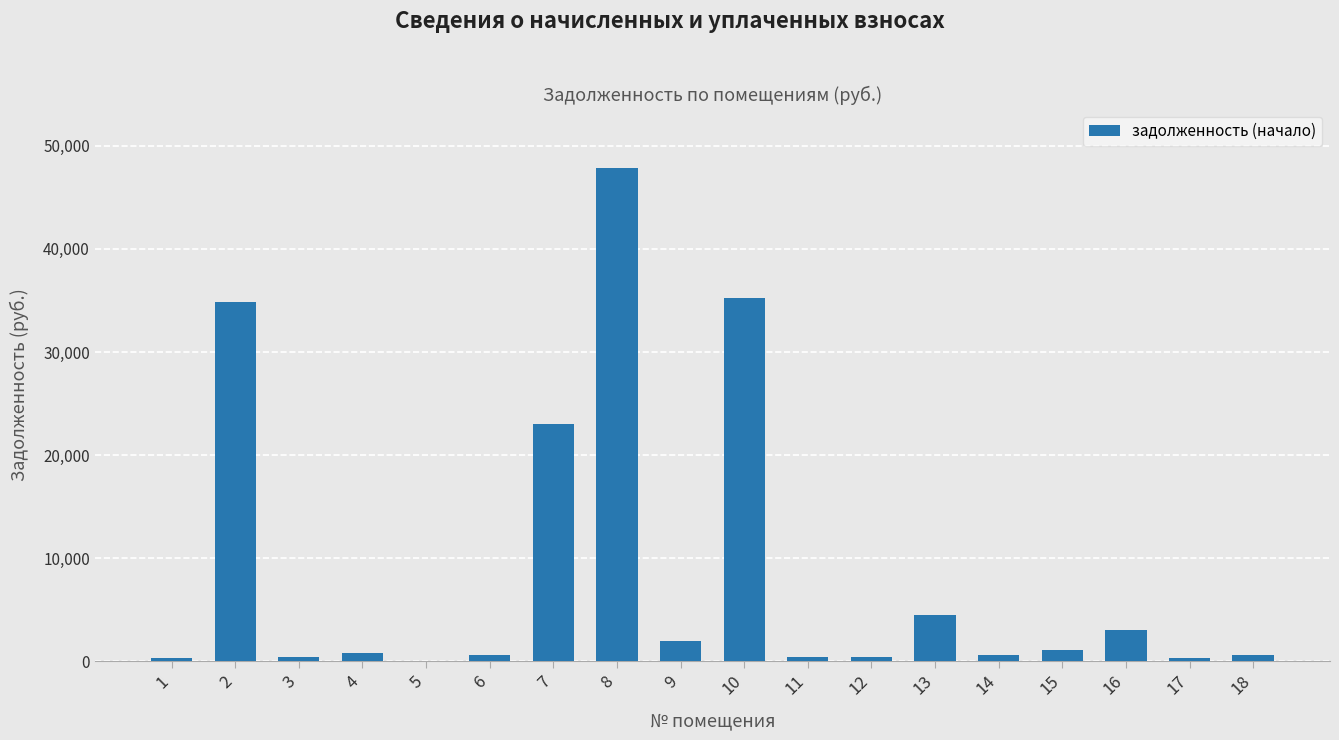

What is the sum of all values?

155605.5